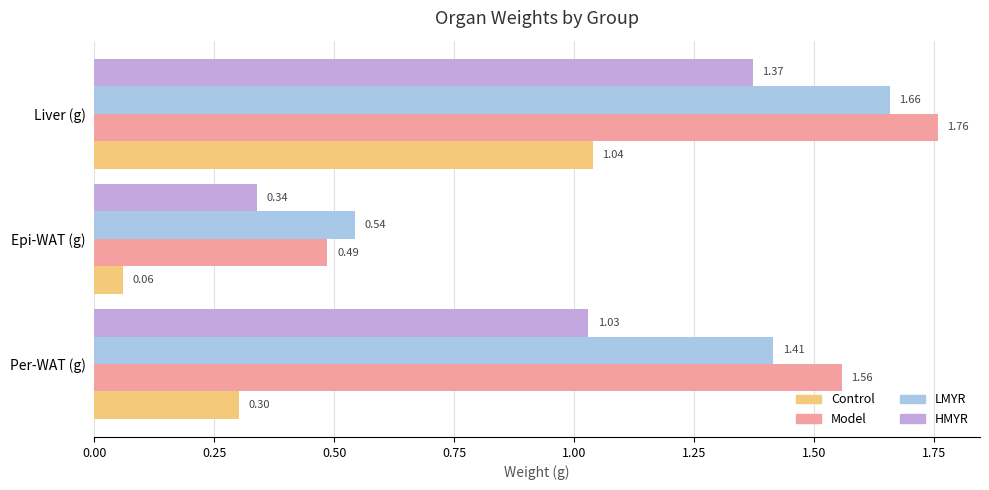

What is the sum of all Model values?

3.8